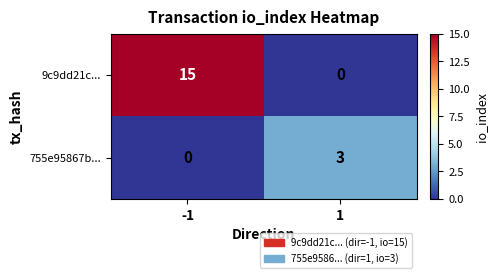

Rank the series by their maximum value, from lowest to highest.

755e95867b..., 9c9dd21c...